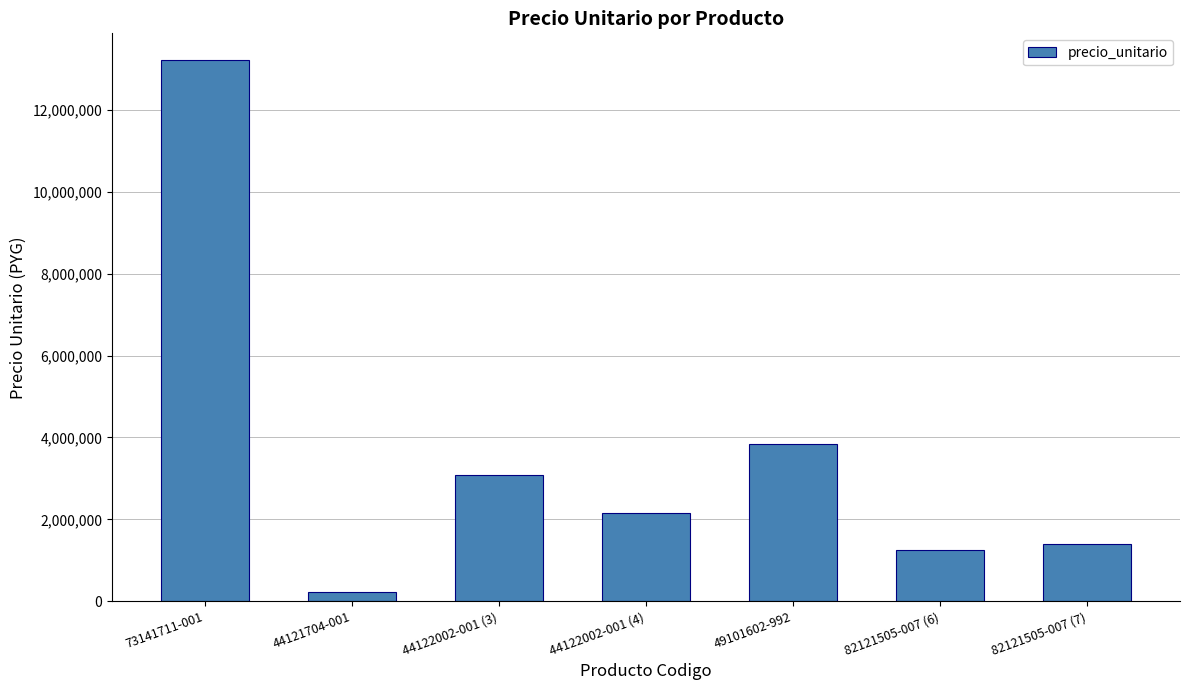

What is the change in value from 44122002-001 (3) to 82121505-007 (6)?

-1830000